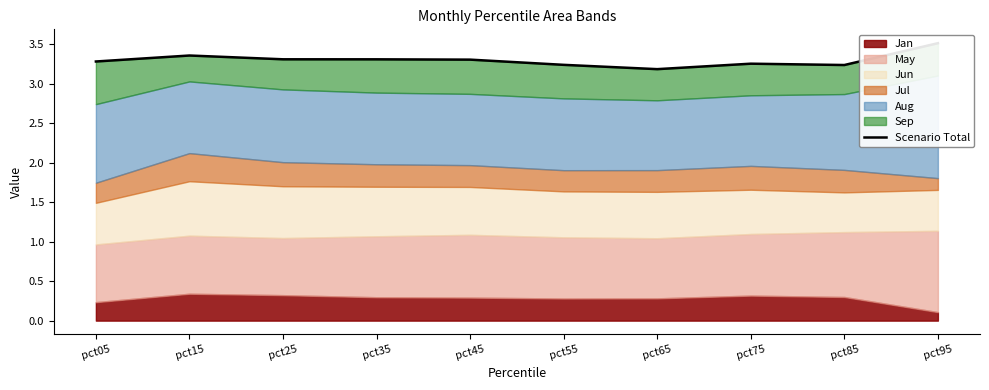

What is the value of the 6th point from the left?

3.2